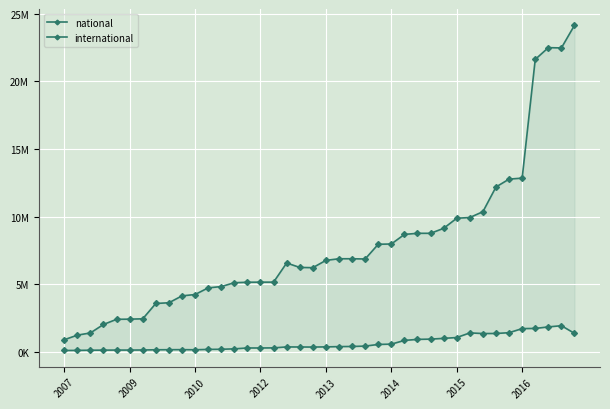

True or false: international and national intersect in this chart.

False